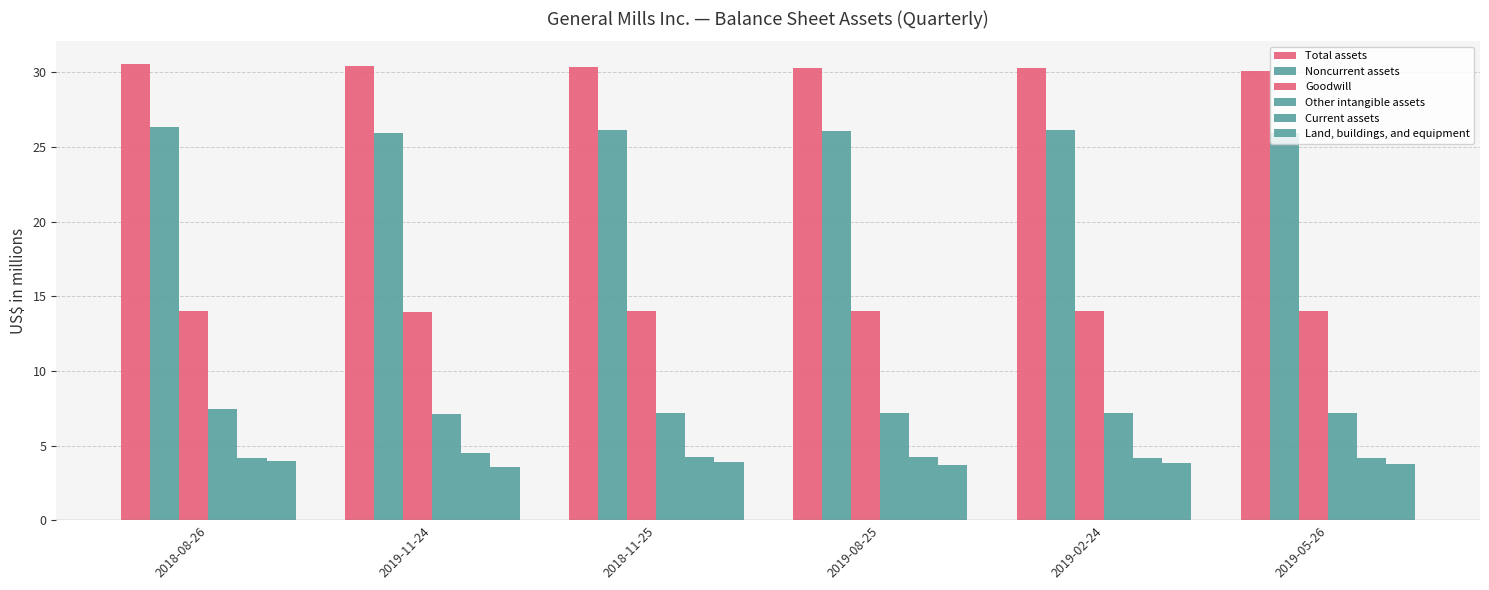

True or false: Goodwill has a value of 23.5 at 2019-05-26.

False